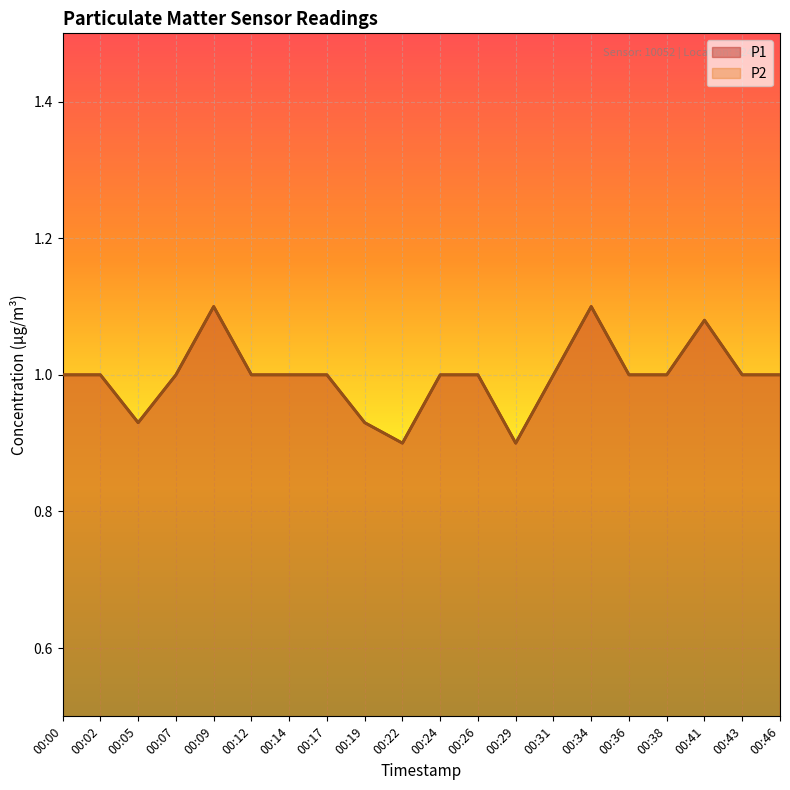

At which category is the sum across all series the highest?

00:09